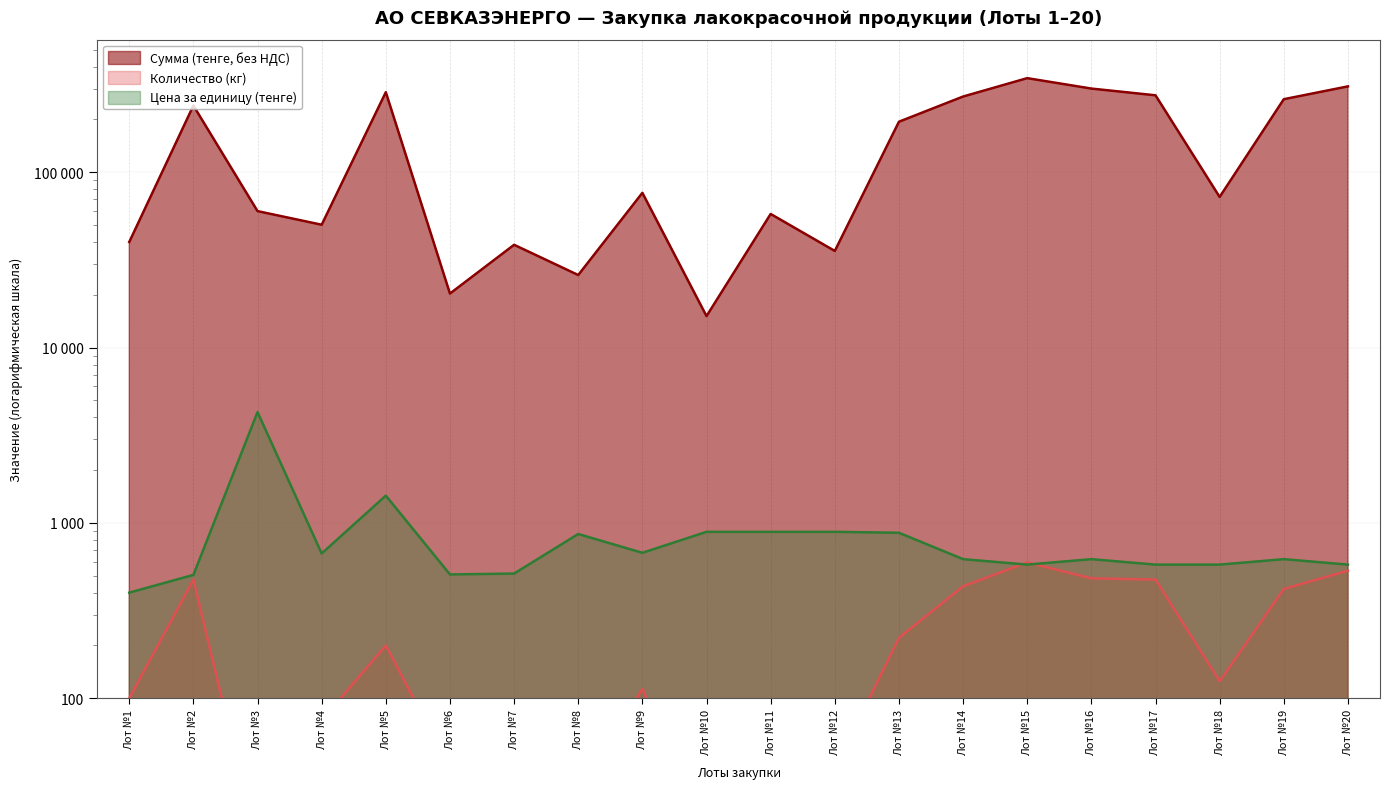

What is the minimum value shown in the chart?

14